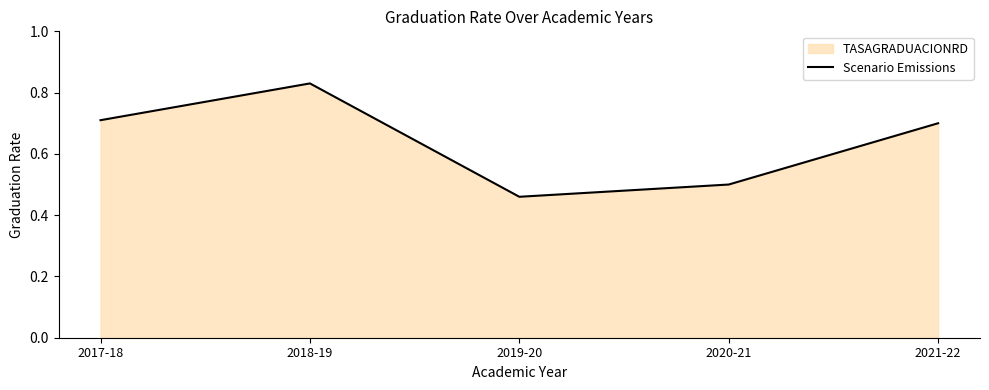

True or false: there are more than 2 points higher than both neighbors.

False